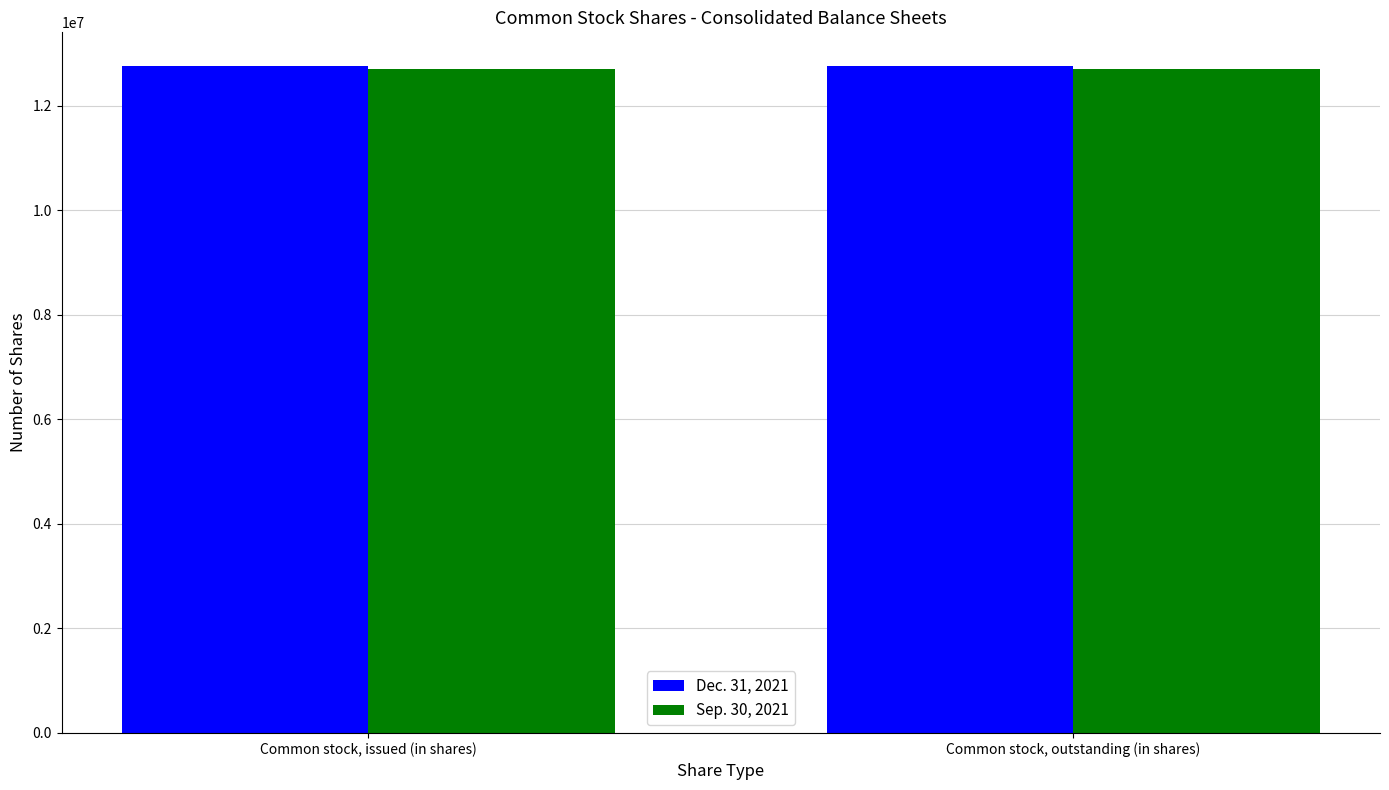

List the series in order of their peak value, lowest first.

Sep. 30, 2021, Dec. 31, 2021